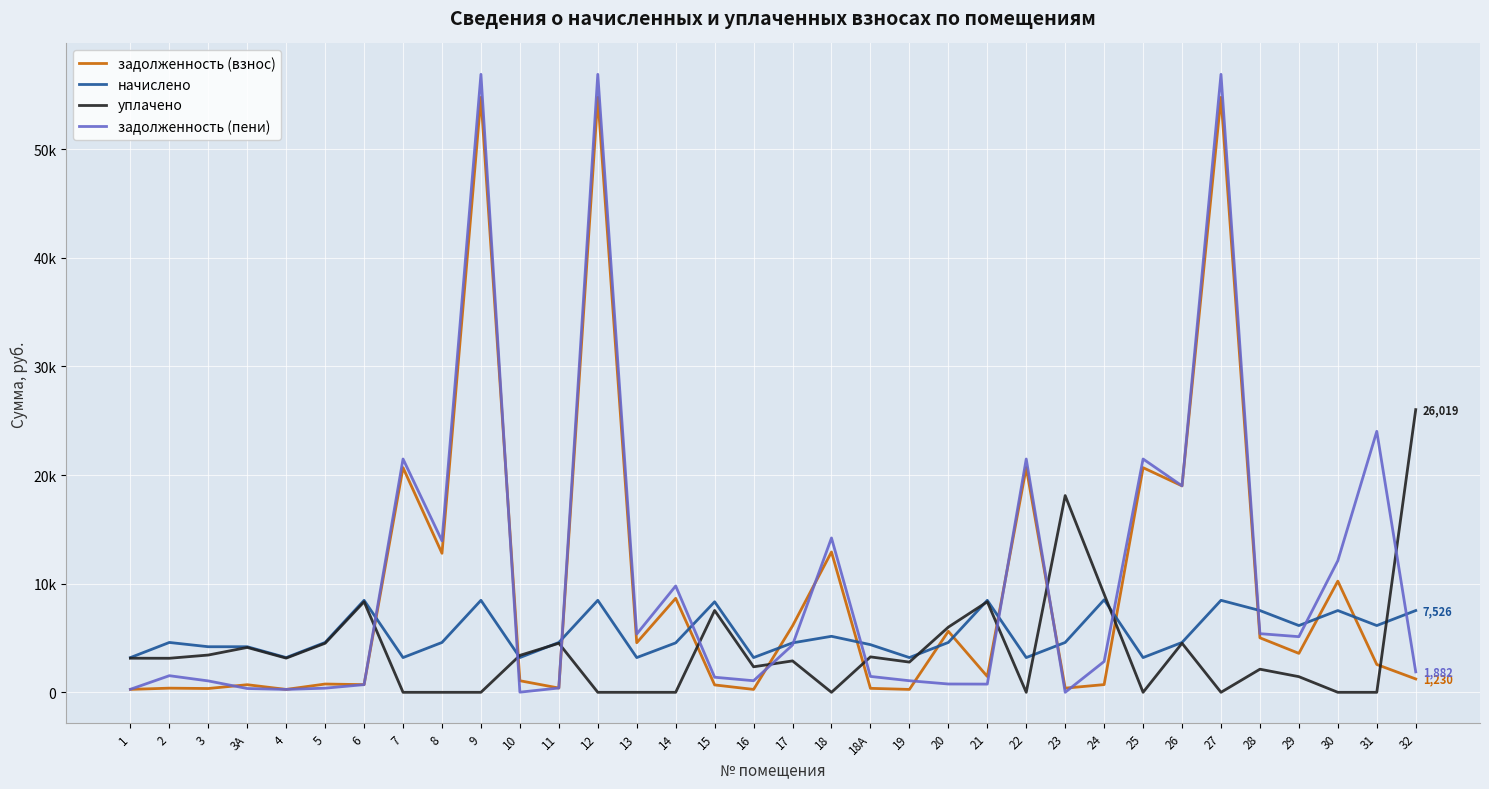

What are all the series names shown in the legend?

задолженность (взнос), начислено, уплачено, задолженность (пени)